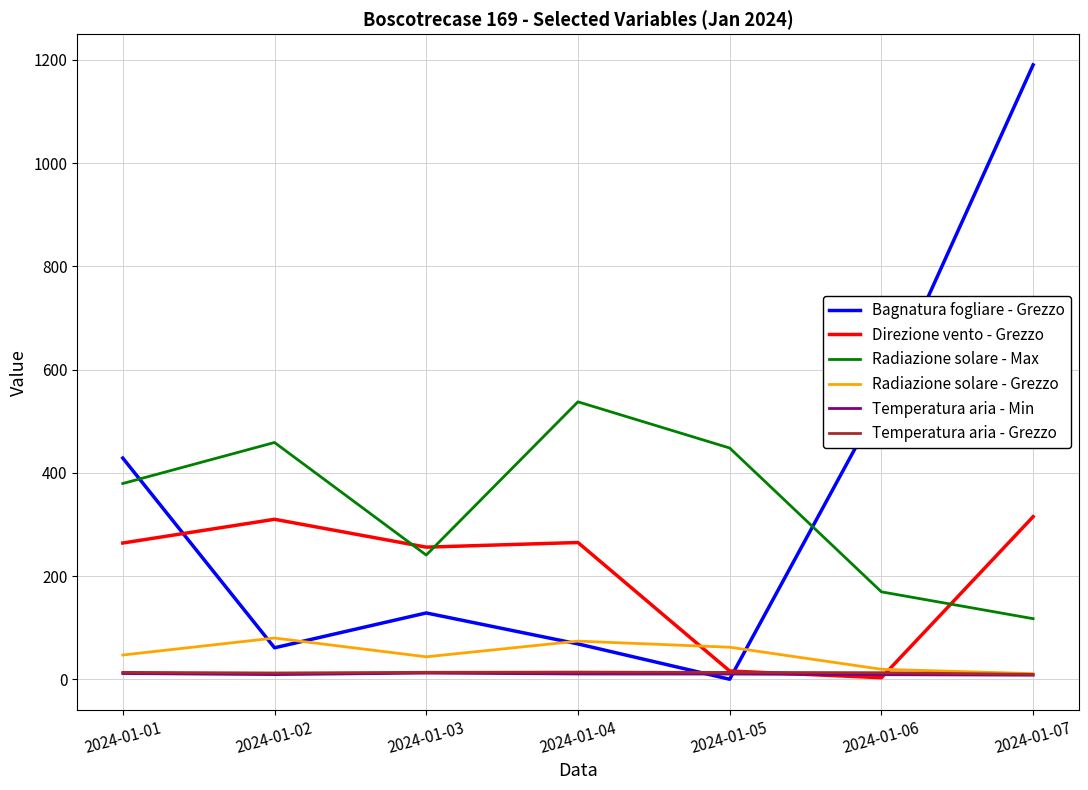

The Radiazione solare - Grezzo series shows 143.8 at 2024-01-02. True or false?

False